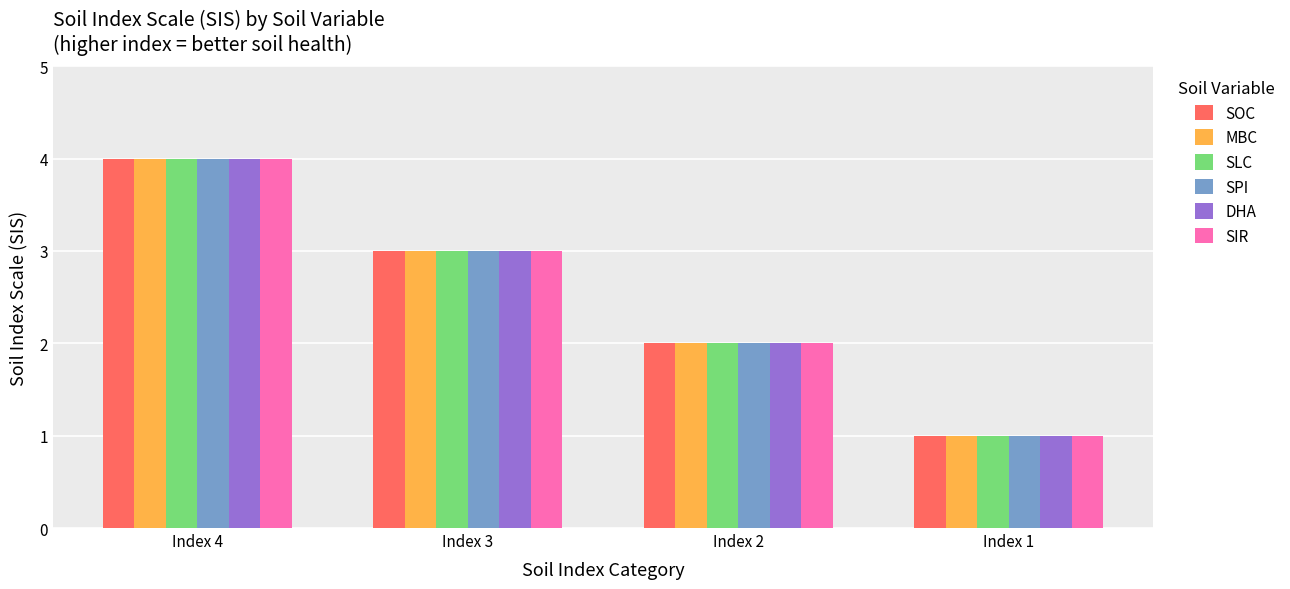

What is the lowest value of the MBC series?

1